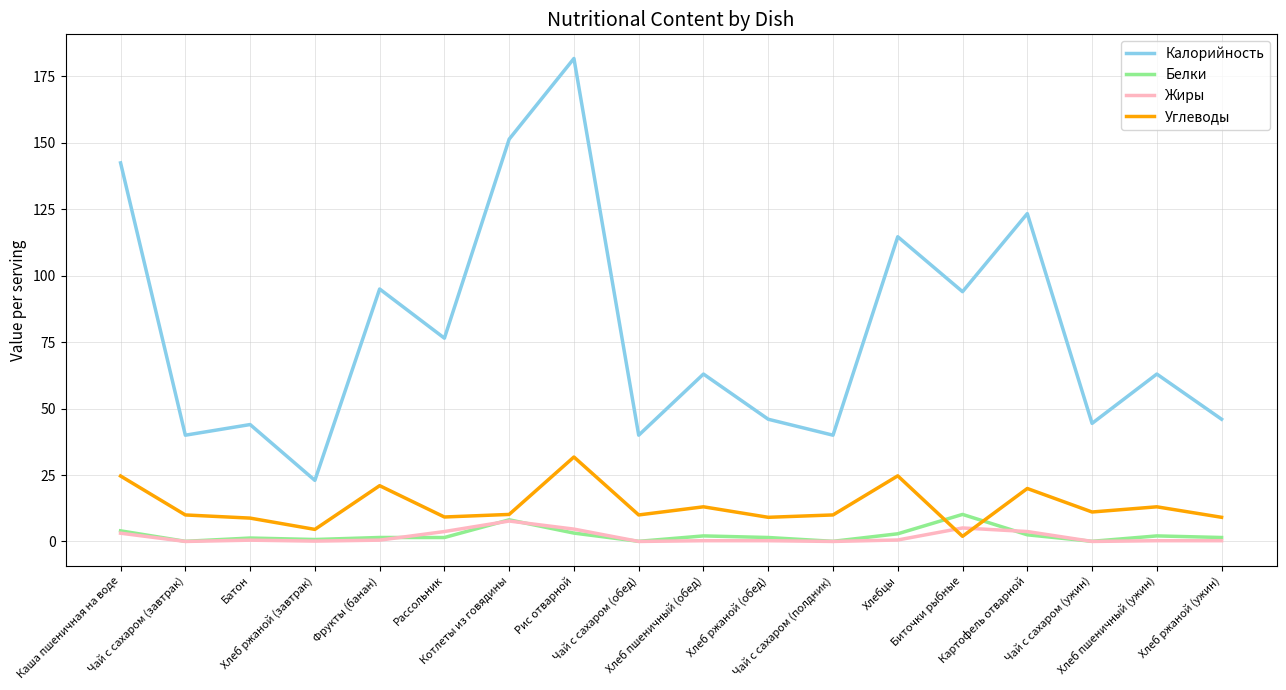

What is the difference between the maximum and minimum values in the Жиры series?

7.7